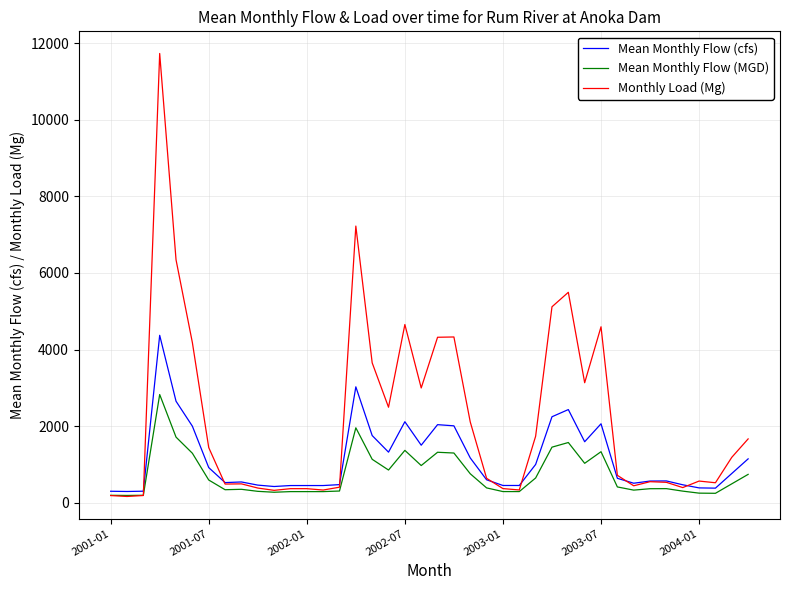

What is the lowest value of the Mean Monthly Flow (cfs) series?

293.3